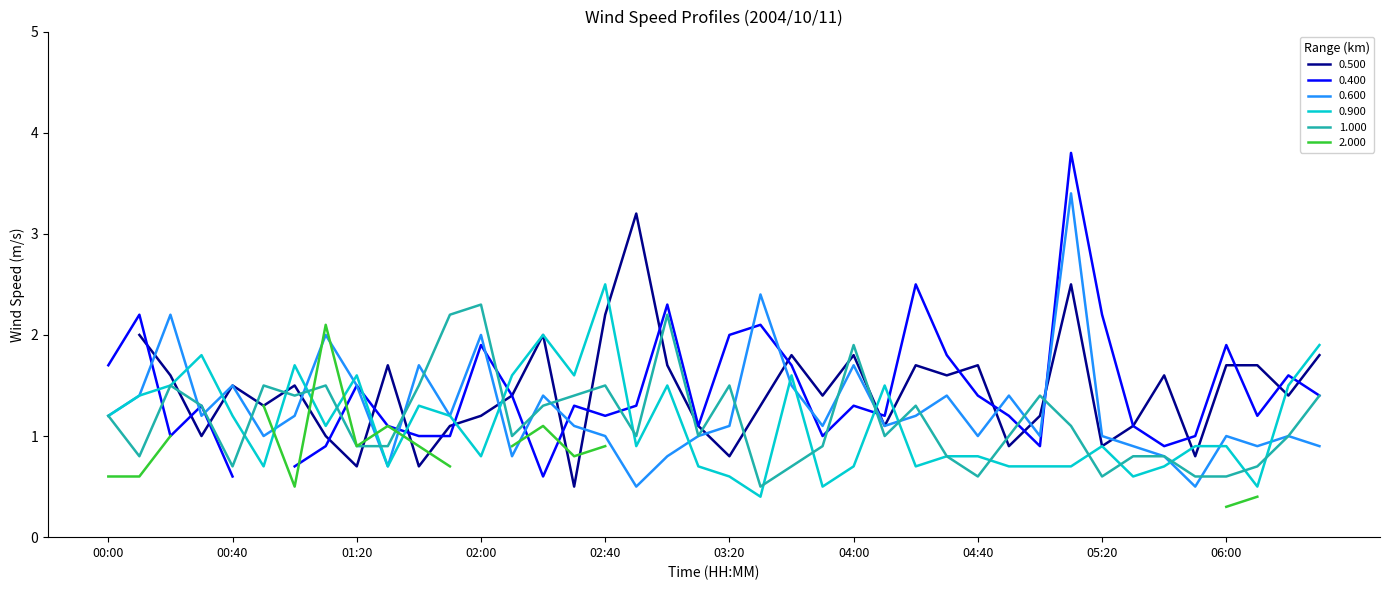

Which has a higher value, 06:00 or 01:30?

06:00